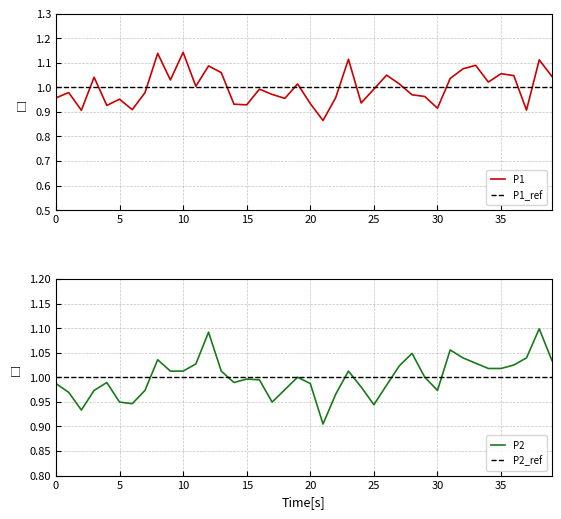

The value of P1 at 34 is 1.4. True or false?

False